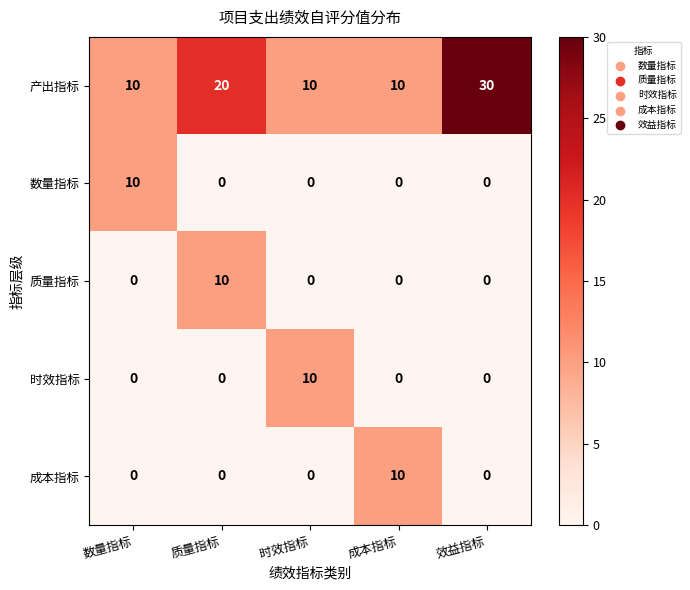

What is the difference between the maximum and minimum values in the 质量指标 series?

10